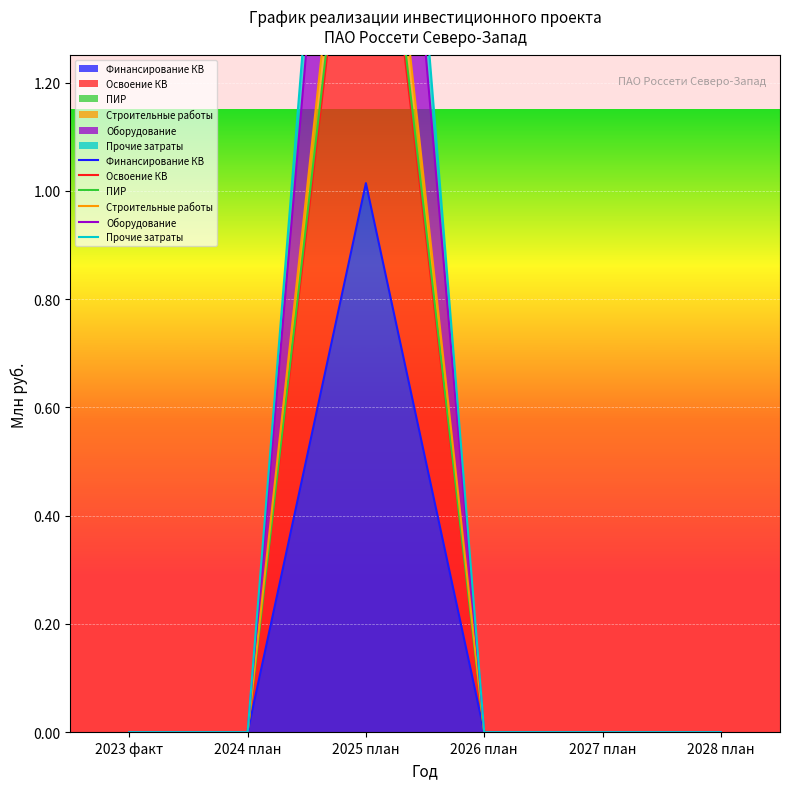

At which category does Финансирование КВ reach its first local peak?

2025 план